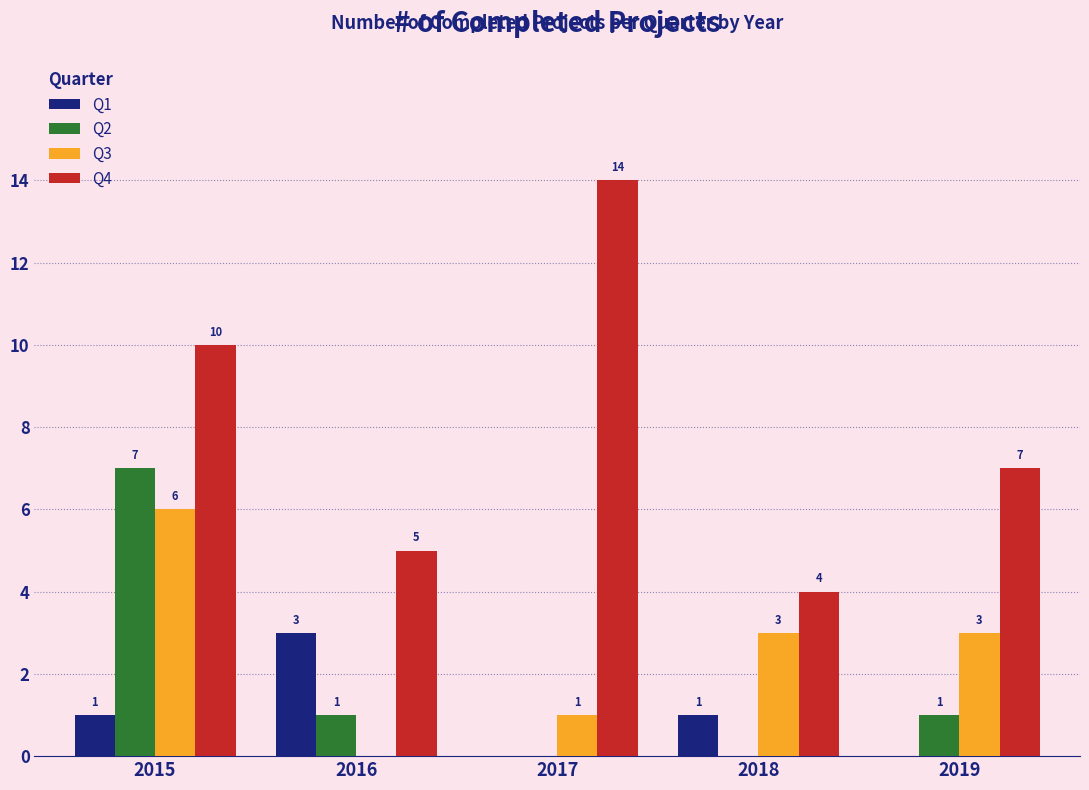

At which label does Q4 first exceed 7?

2015